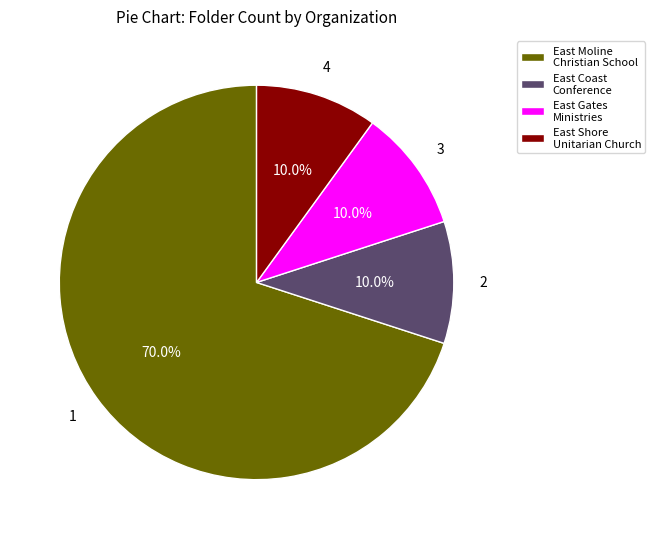

How much of the chart is everything except East Gates Ministries?

90.0%